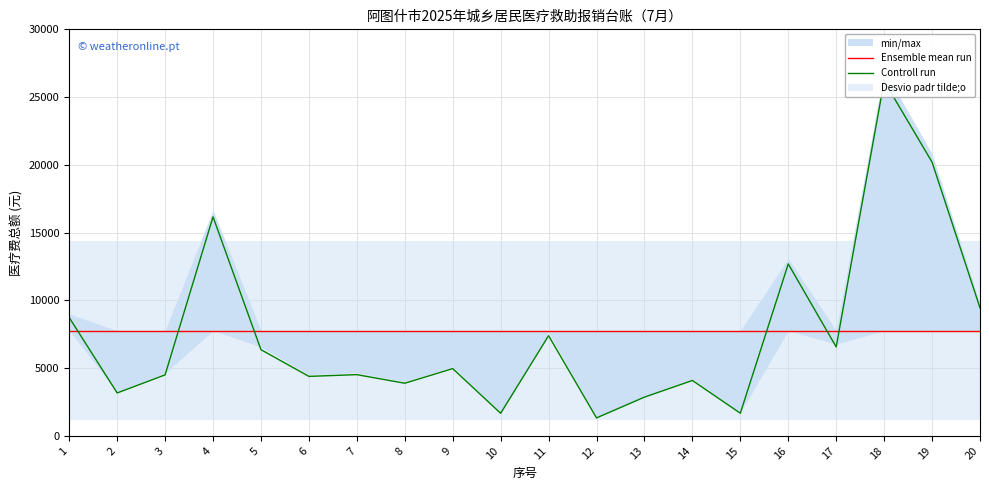

In Controll run, how many points are lower than both neighbors (excluding endpoints)?

7